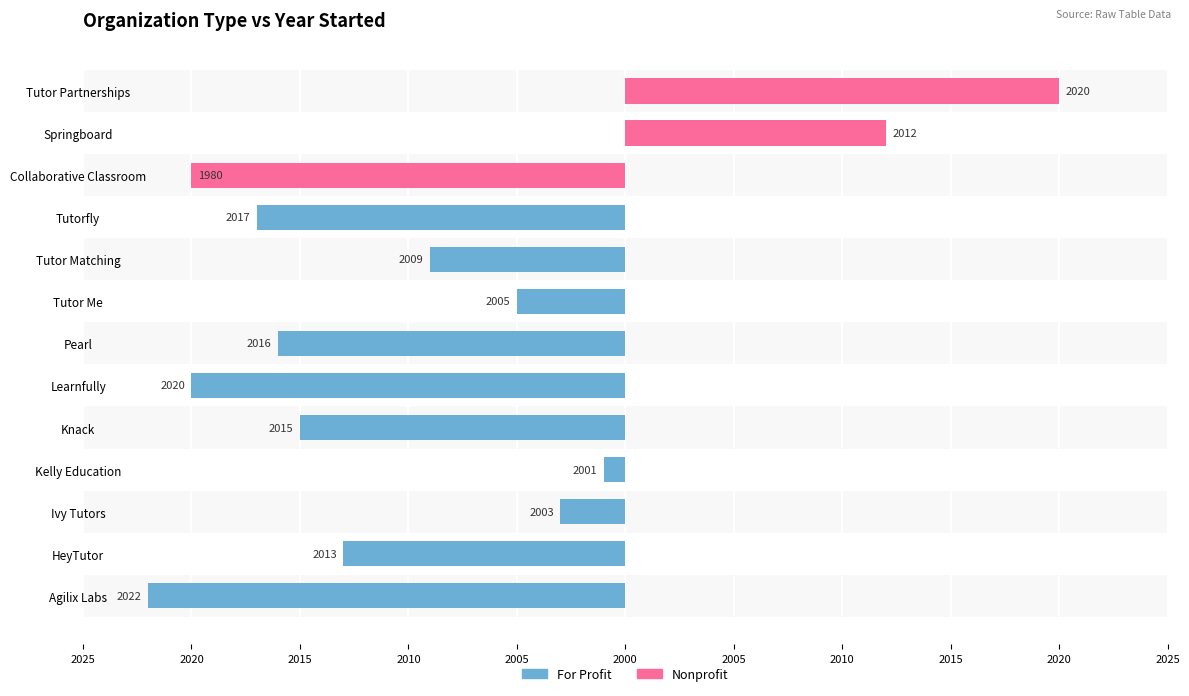

What is the difference between the highest and lowest values at 2010?

1